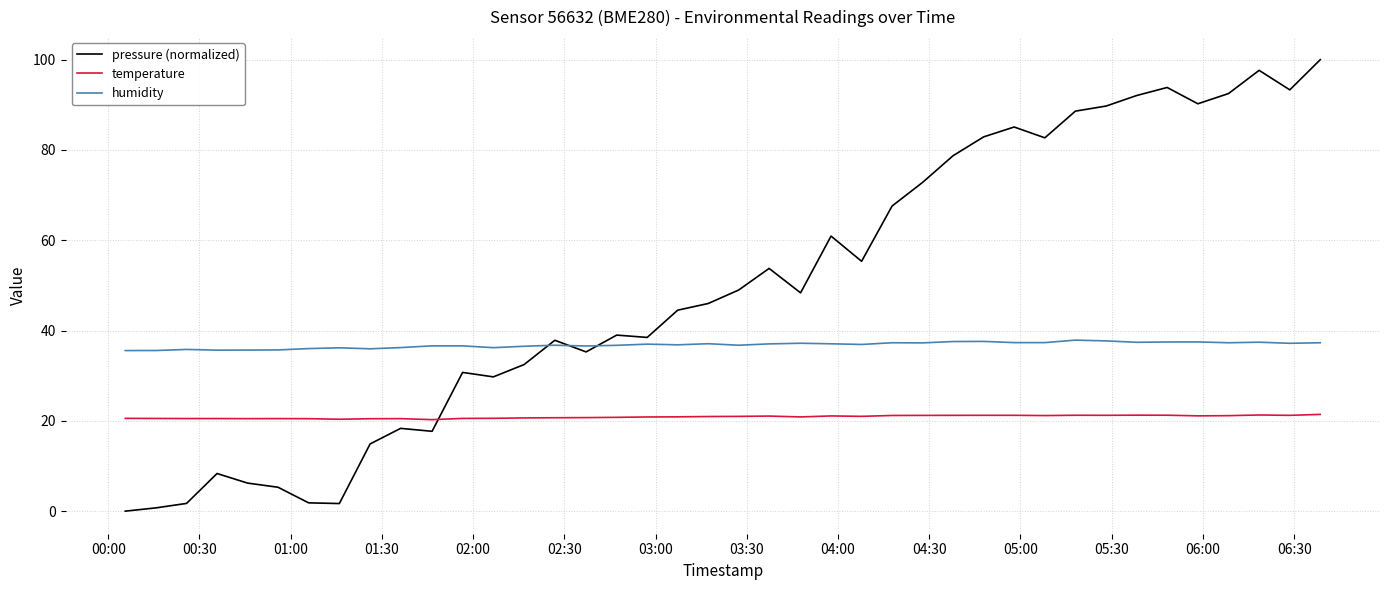

Which series has the widest spread of values?

pressure (normalized)